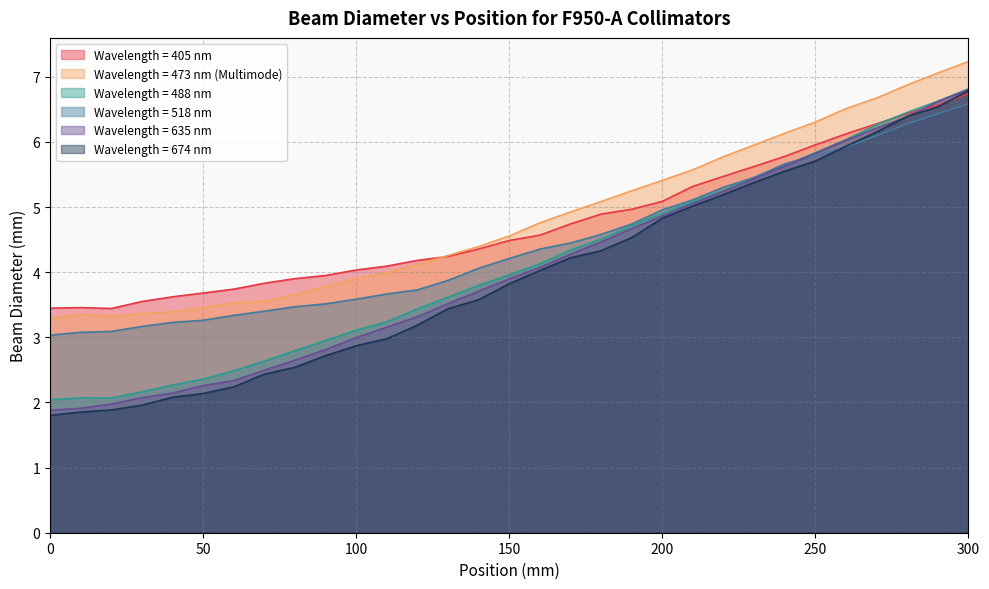

Which category has the highest value across all series?

300